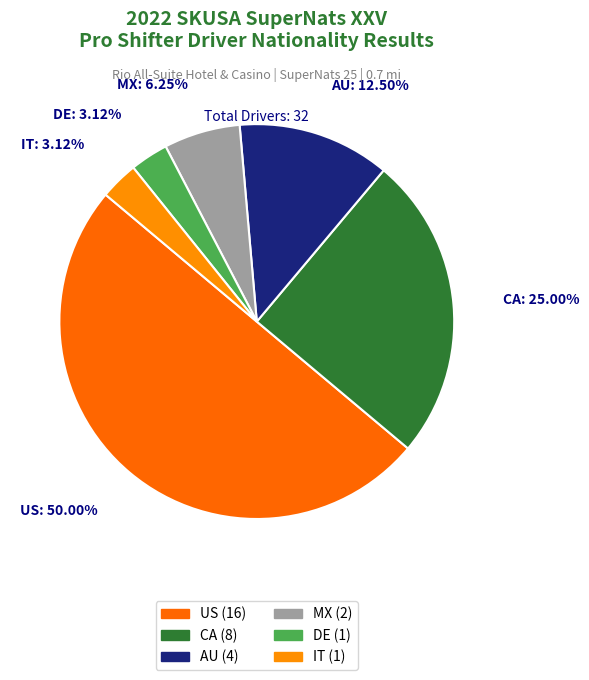

Is MX the majority of the pie?

No